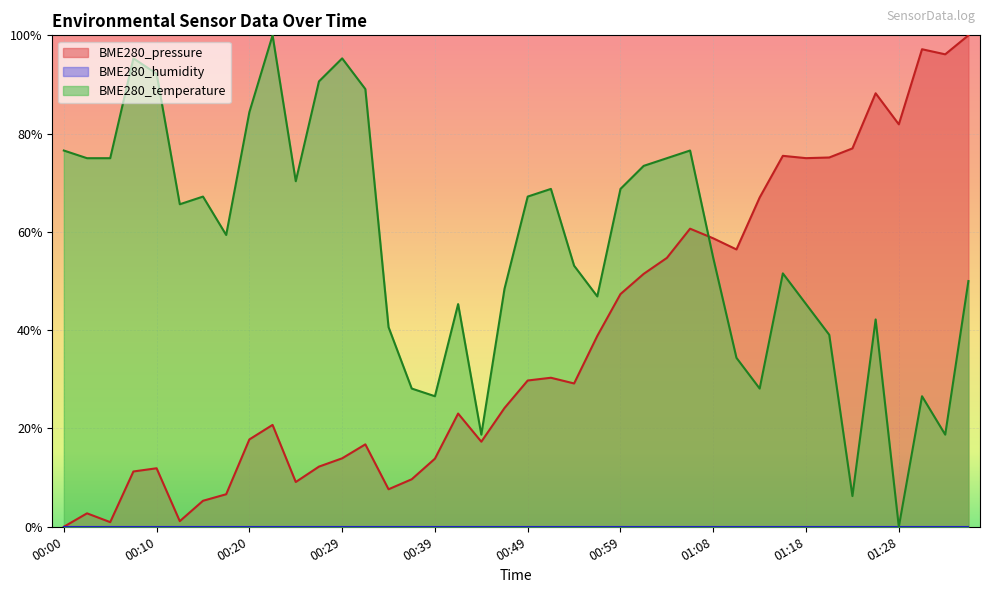

At which category is the sum across all series the highest?

01:35